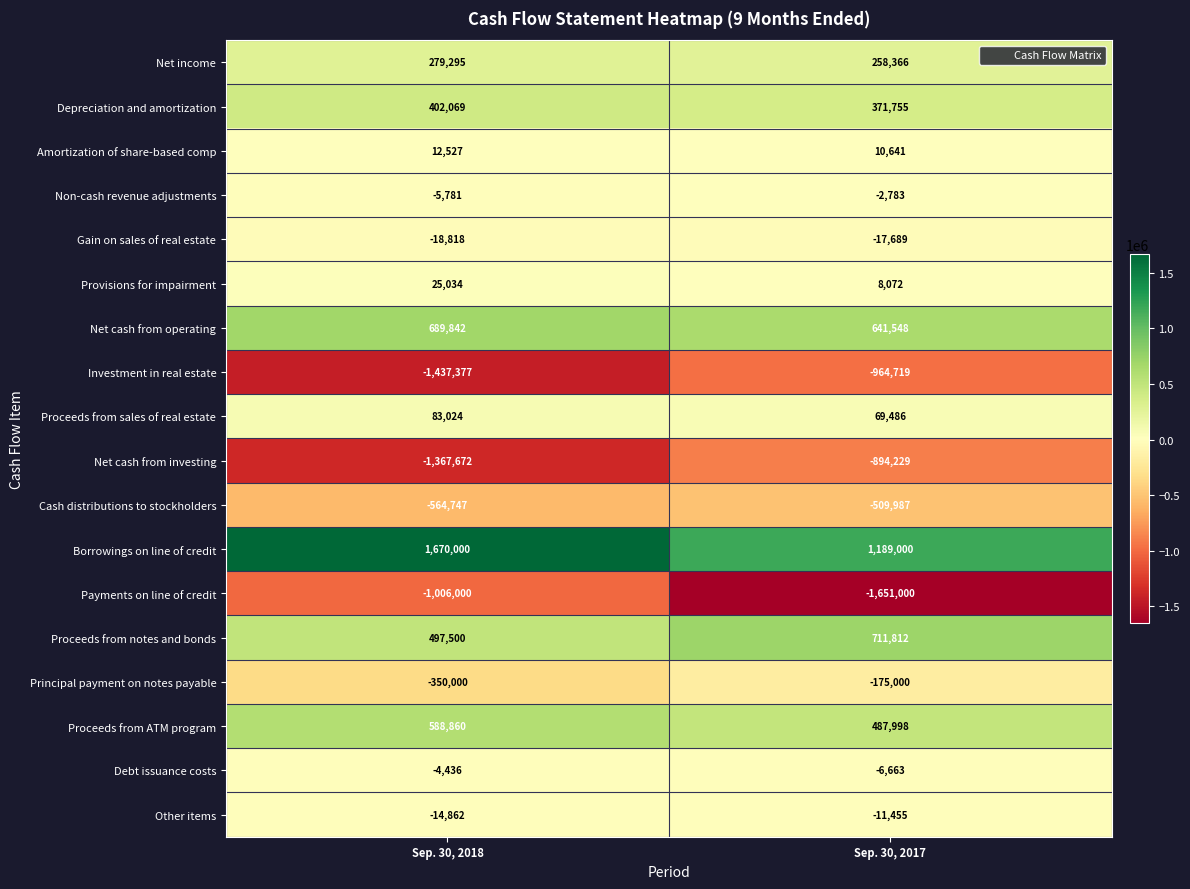

Rank the categories by Principal payment on notes payable value from lowest to highest.

Sep. 30, 2018, Sep. 30, 2017